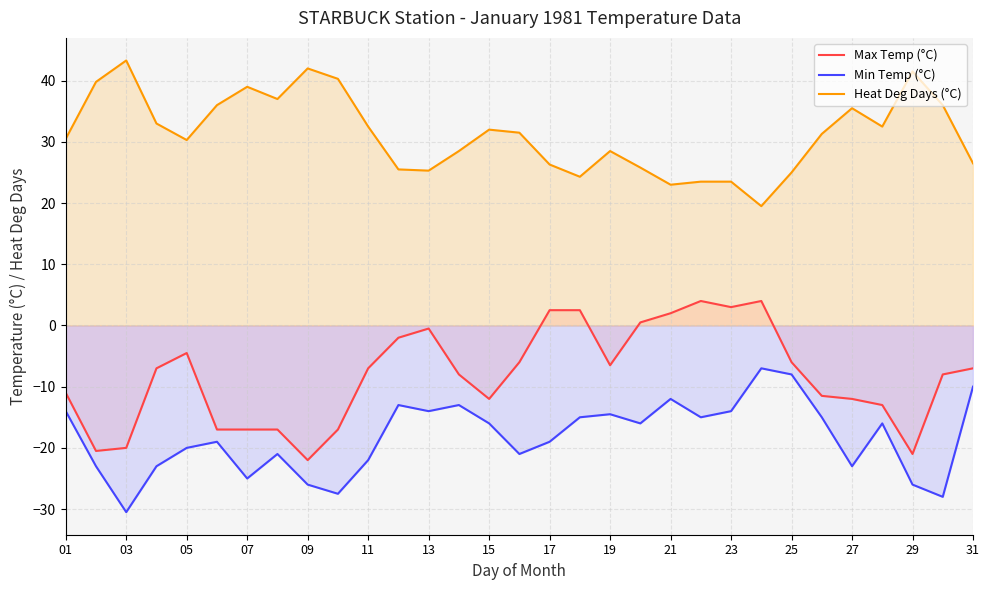

What is the difference between the Max Temp (°C) values at 25 and 27?

6.0